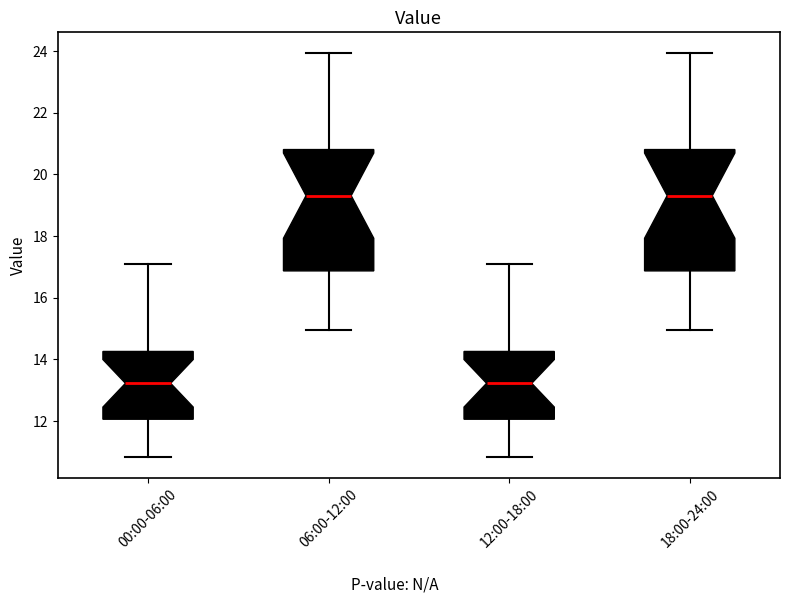

Where is the lower edge of the box for 18:00-24:00 on the y-axis? The values are not printed on the chart, so give them approximately, as read against the axis.

16.8